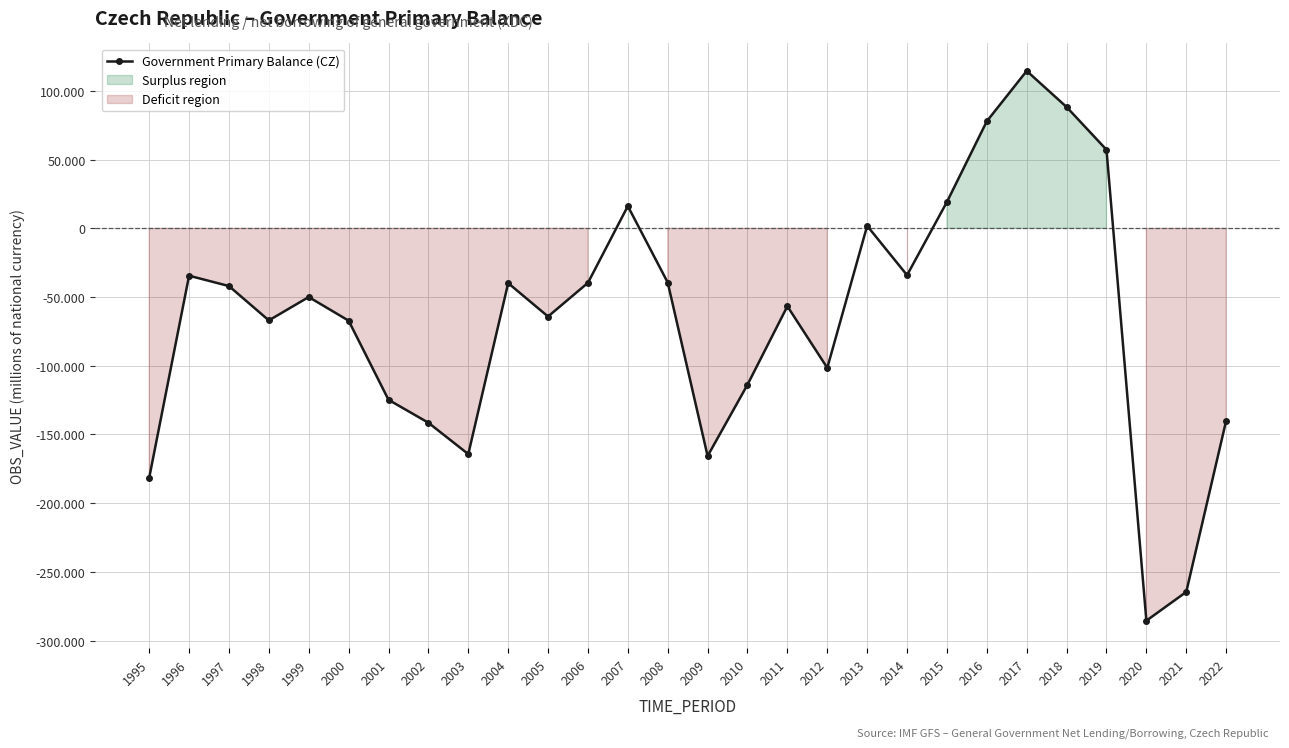

What is the difference between the values at 2006 and 2003?

124646